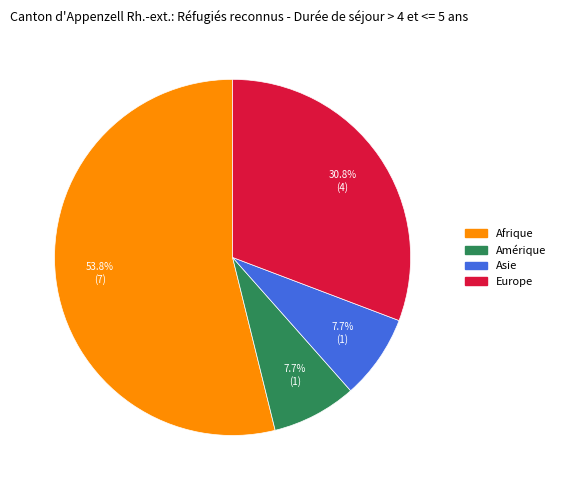

Which category has the biggest portion of the pie?

Afrique